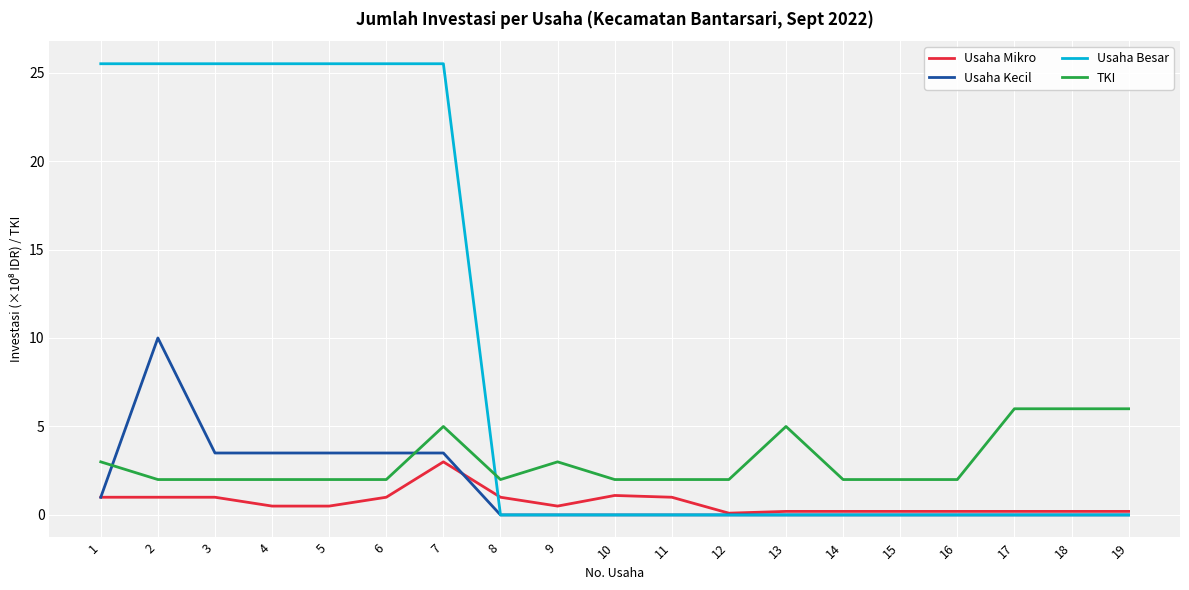

What are all the series names shown in the legend?

Usaha Mikro, Usaha Kecil, Usaha Besar, TKI